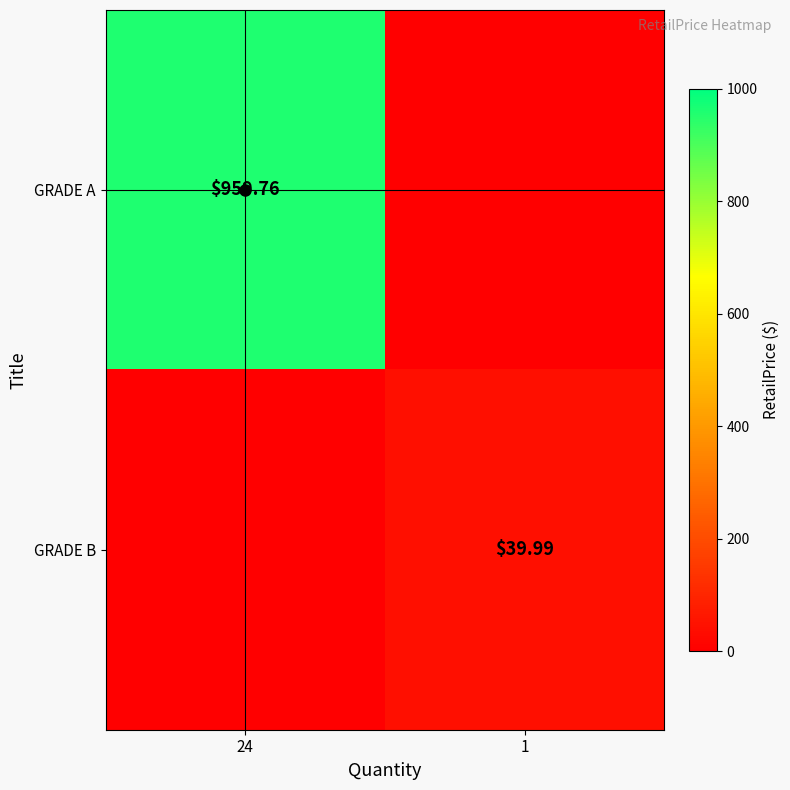

What is the highest value of the GRADE B series?

40.0